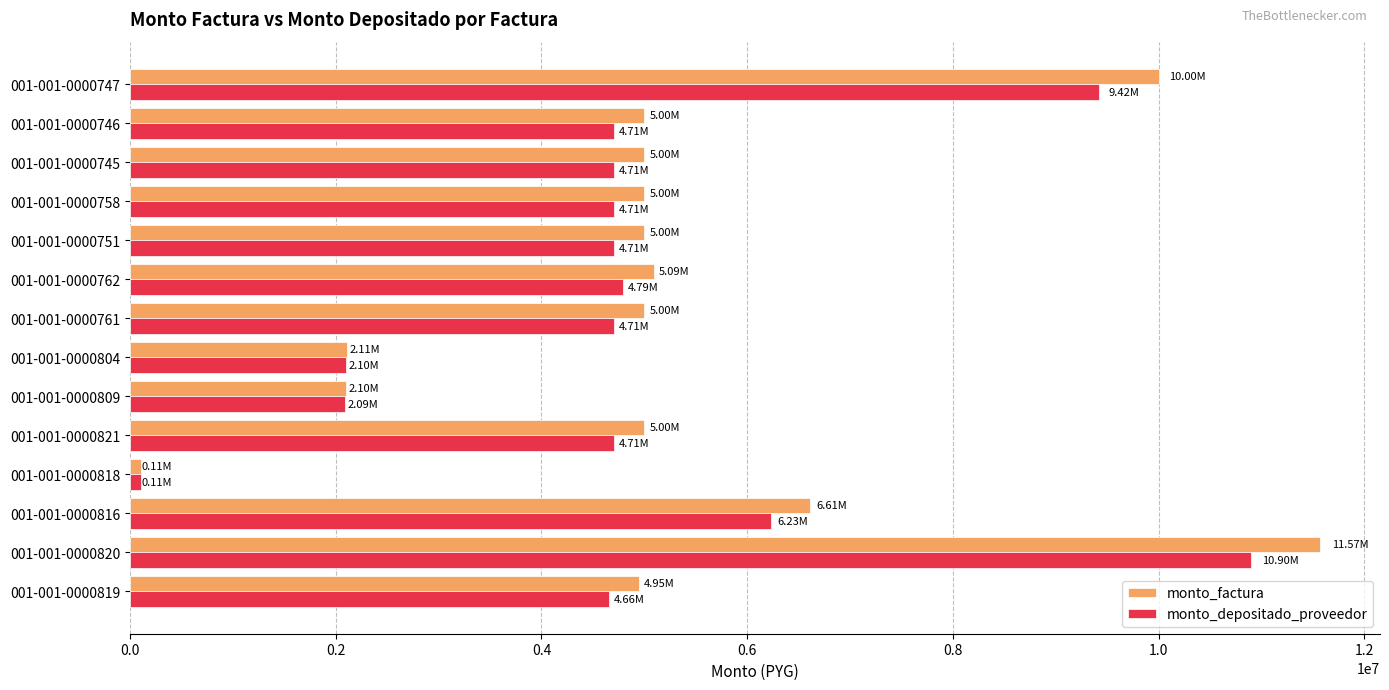

Which series changed the most between 001-001-0000816 and 001-001-0000761?

monto_factura